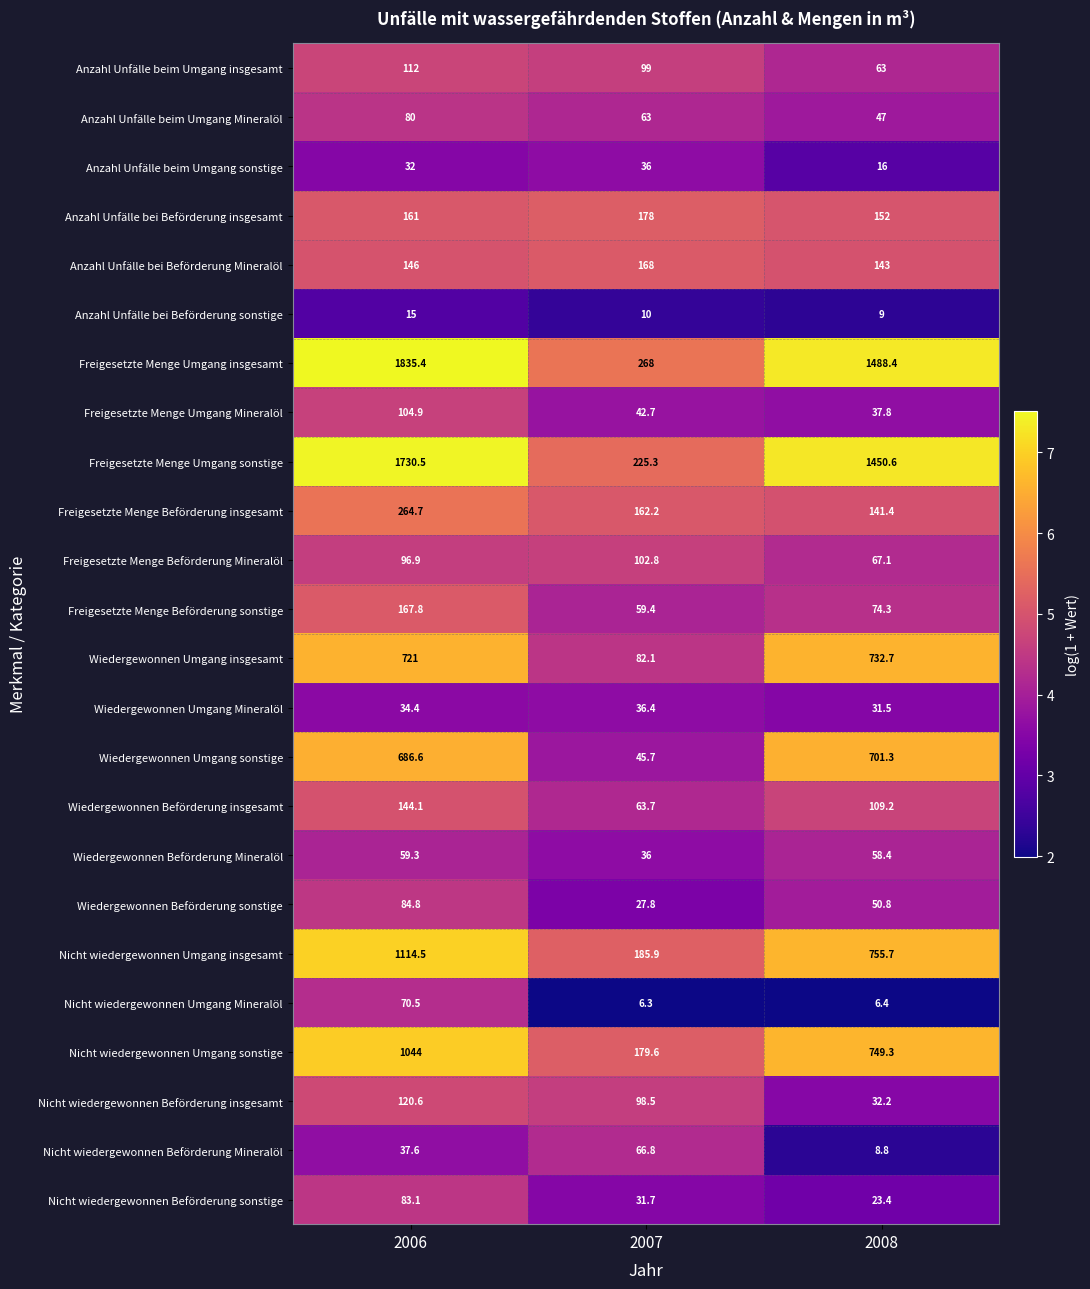

At which category is the sum across all series the highest?

2006